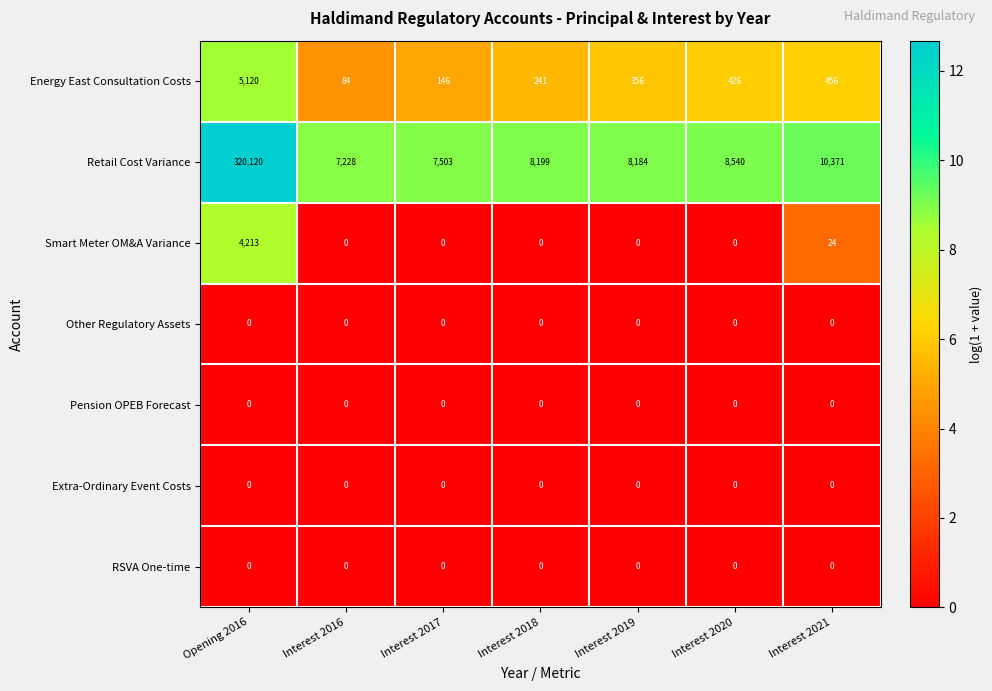

At which label is Energy East Consultation Costs closest to 2602?

Interest 2021